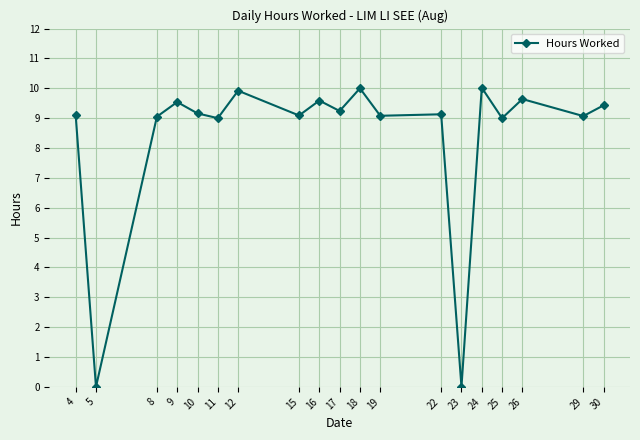

How many data points does each series have?

19